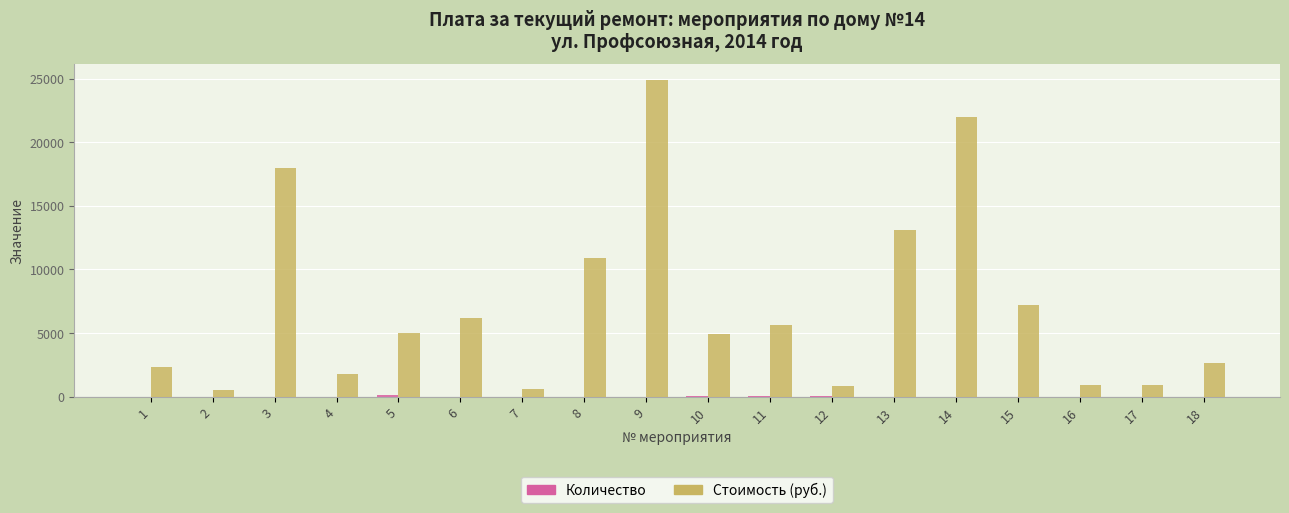

What is the highest value of the Стоимость (руб.) series?

24900.0